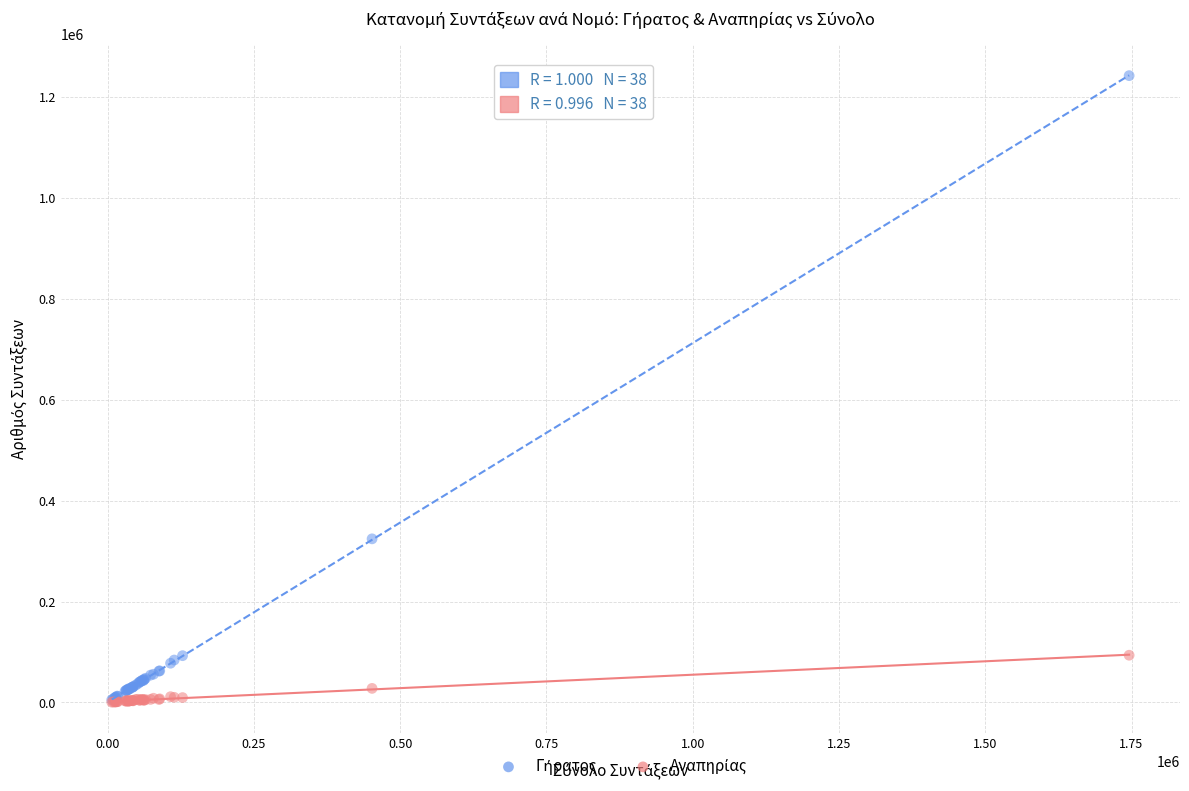

Across all series, what Y value is closest to 621148?

324146